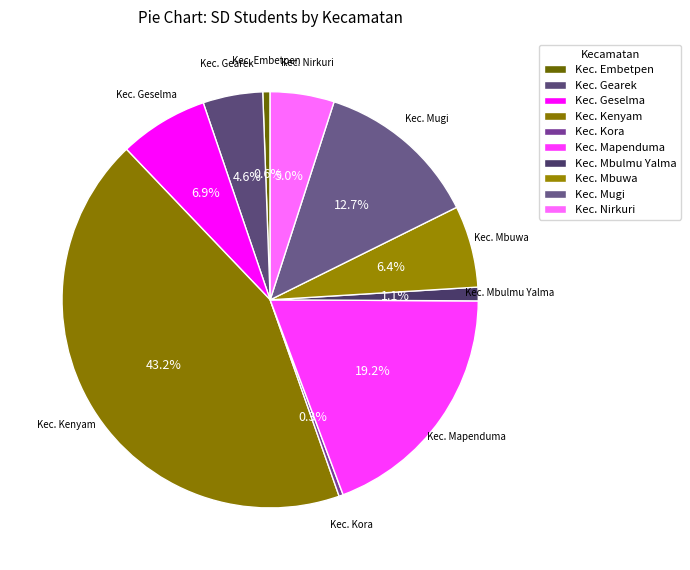

Which has a higher value, Kec. Kora or Kec. Geselma?

Kec. Geselma